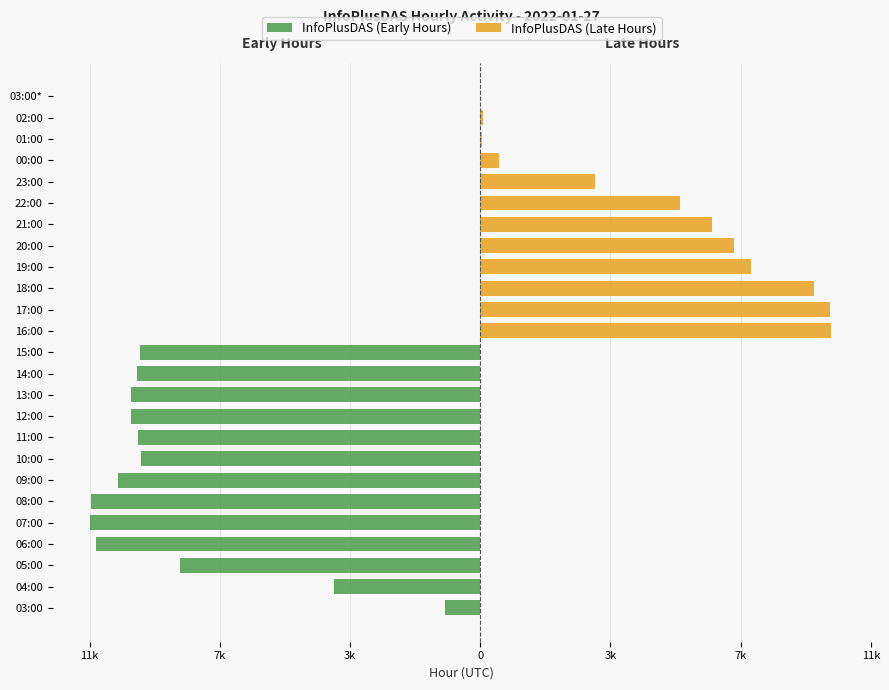

Is the value of InfoPlusDAS (Late Hours) at 19:00 greater than the value of InfoPlusDAS (Early Hours) at 01:00?

Yes